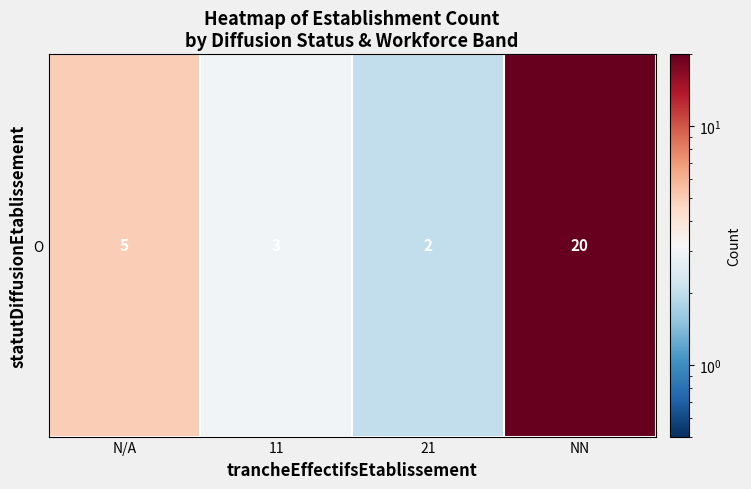

What is the maximum value shown in the chart?

20